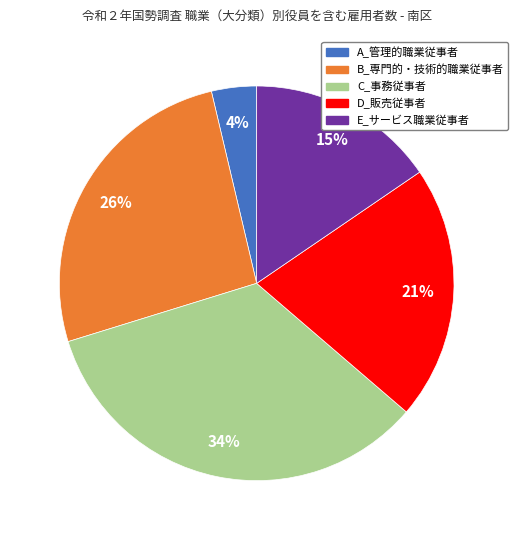

Approximately how many times larger is the value at A_管理的職業従事者 compared to D_販売従事者?

0.2